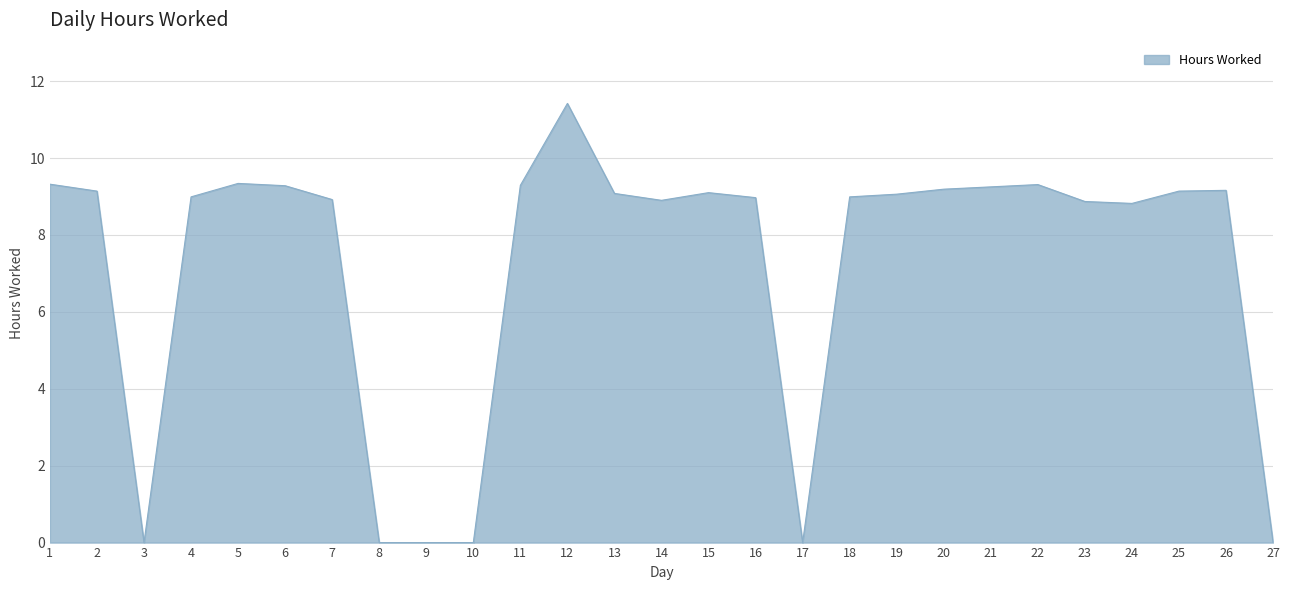

Between 26 and 8, which is larger?

26